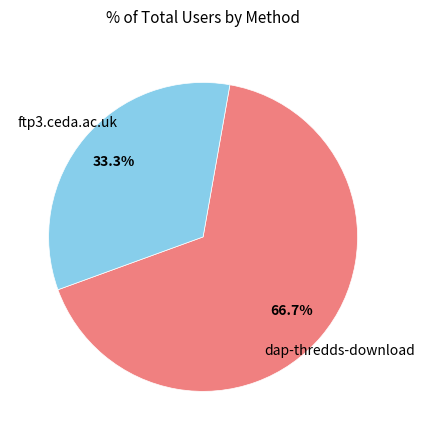

How many segments does this pie chart have?

2